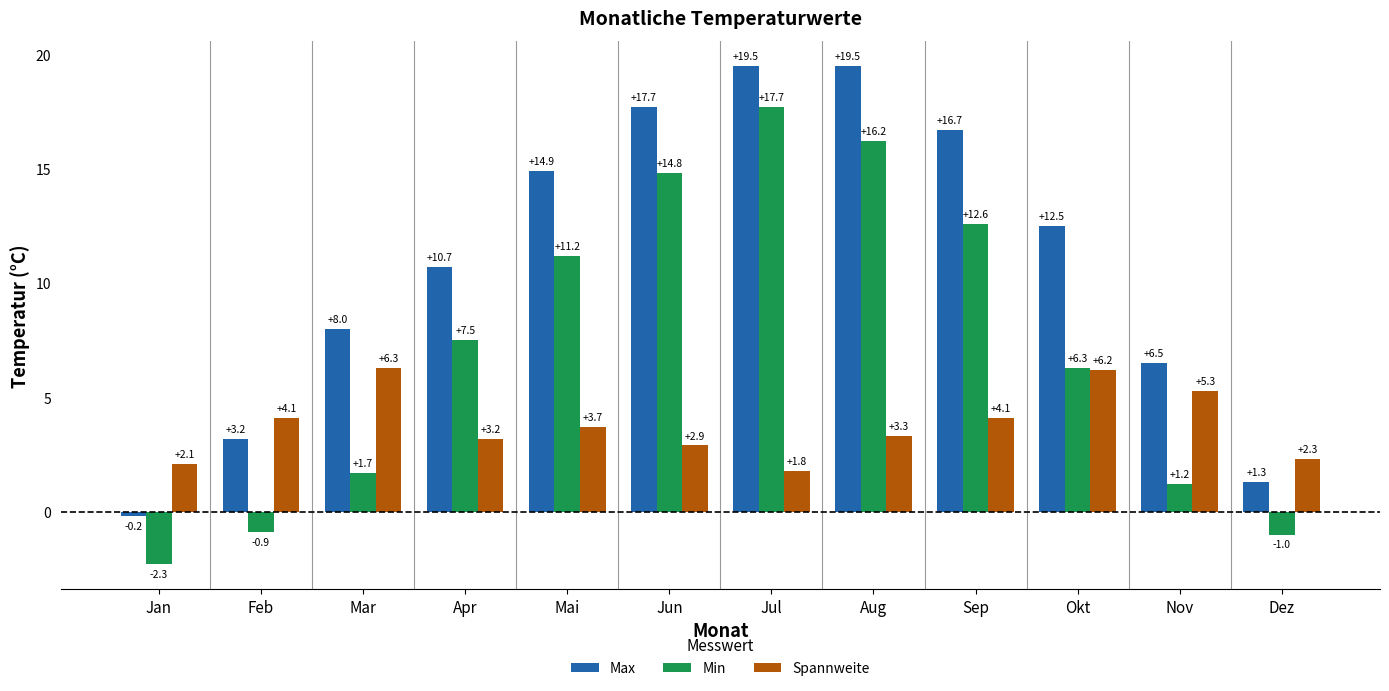

What is the label of the 8th bar from the right?

Mai